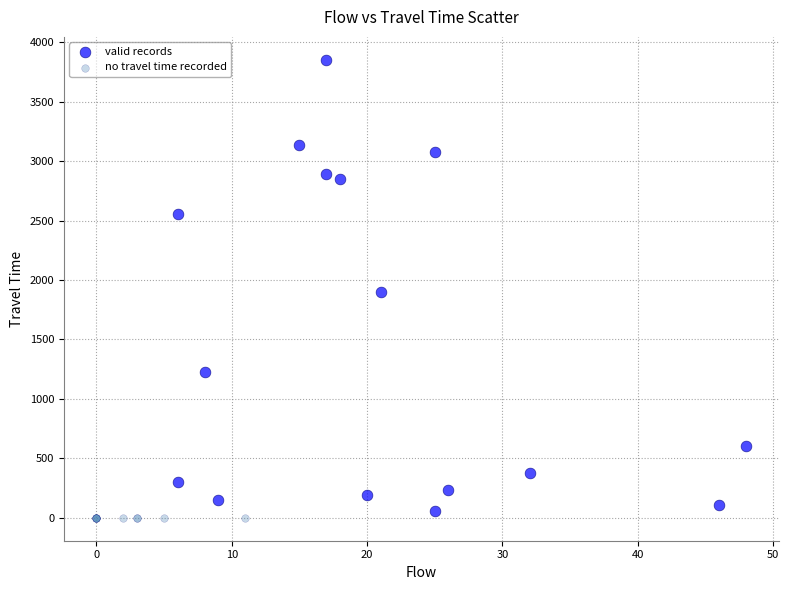

Which series reaches the maximum Y coordinate?

valid records